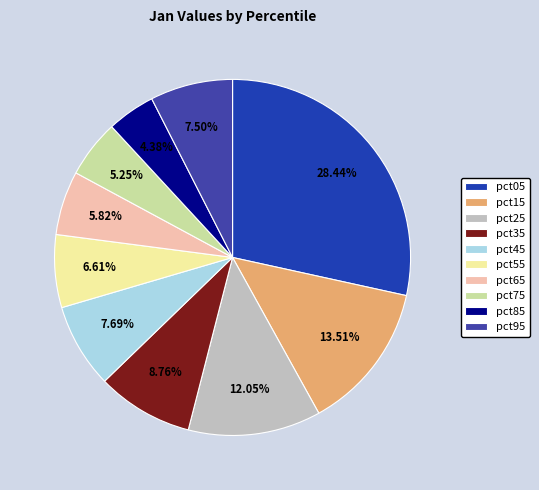

Does pct15 represent more than half of the total?

No